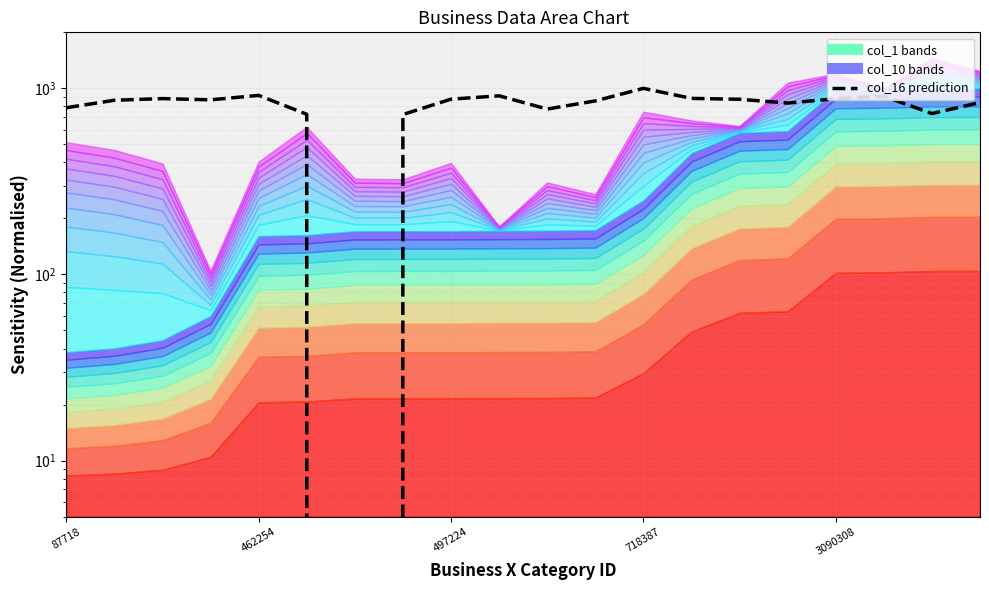

Reading left to right, list all the values displayed in this chart.

787.0	862.9	881.0	867.5	916.7	725.9	0.0	723.4	874.8	911.7	773.9	856.1	1000.0	883.3	873.4	833.5	879.9	907.4	732.2	839.0